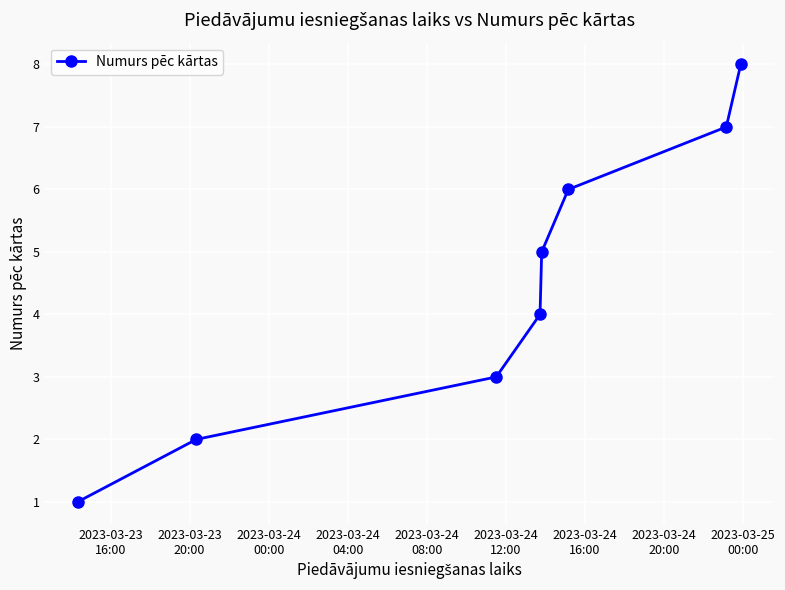

What is the difference between the maximum and second lowest values?

6